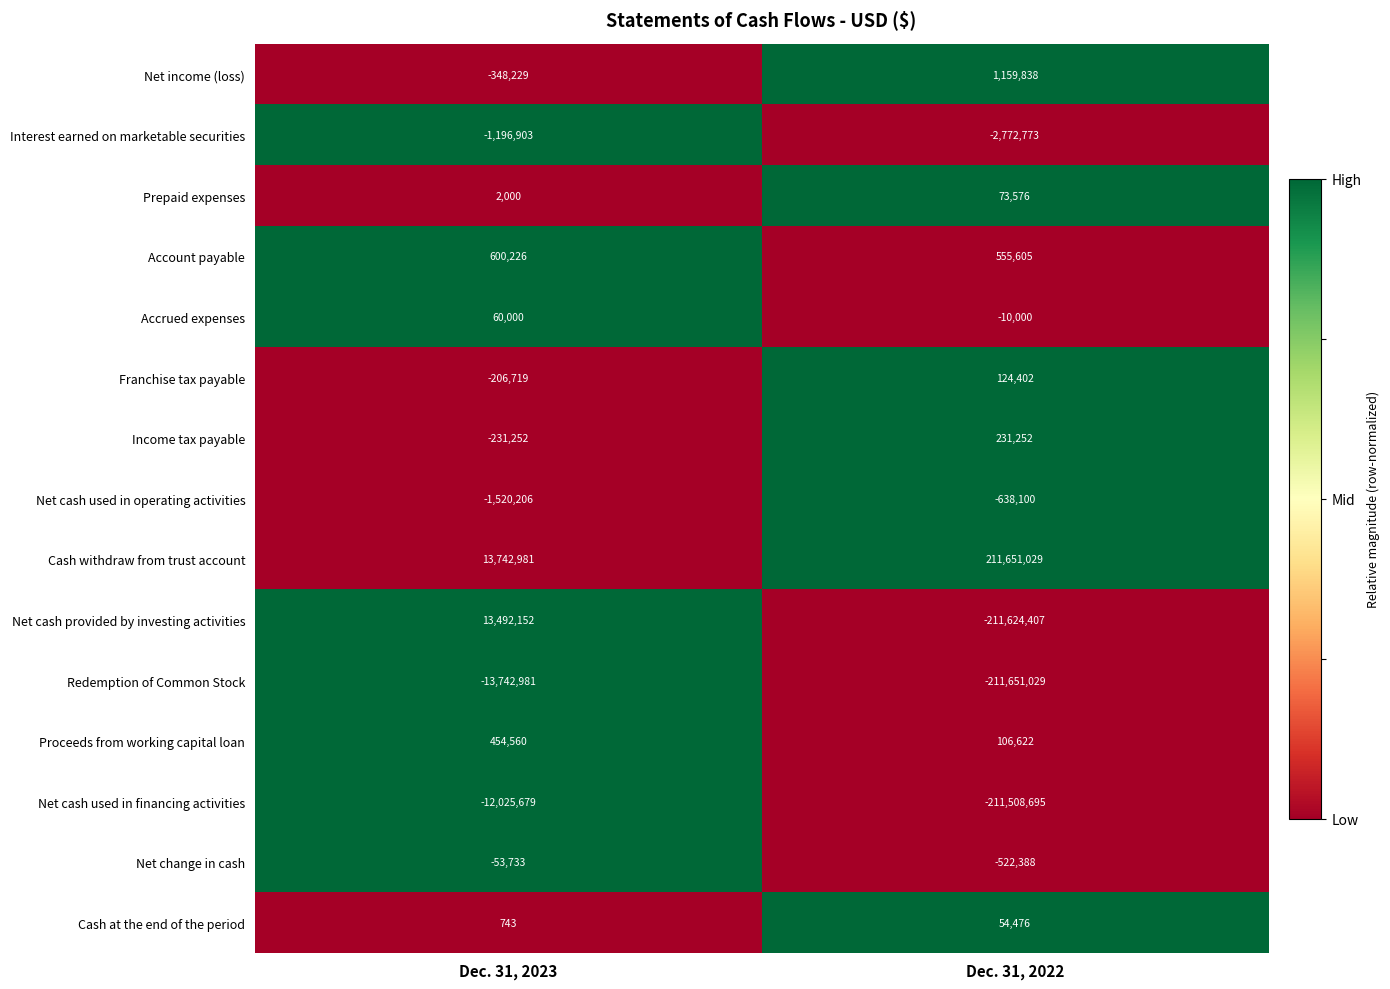

What is the sum of the Net cash used in financing activities values at Dec. 31, 2022 and Dec. 31, 2023?

-223534374